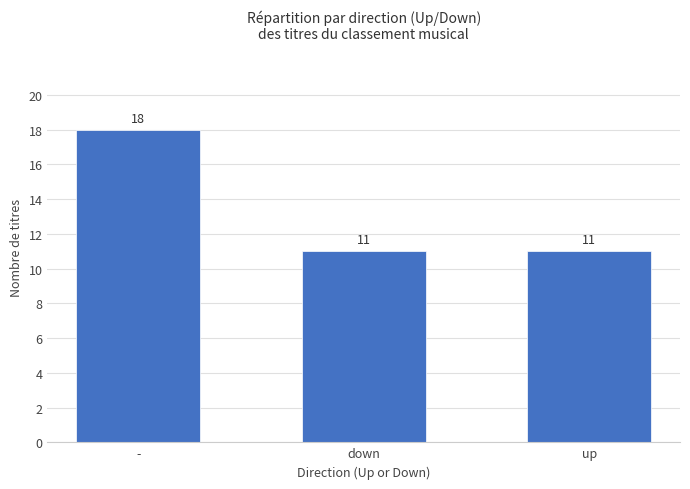

Which label corresponds to the largest value in the chart?

-